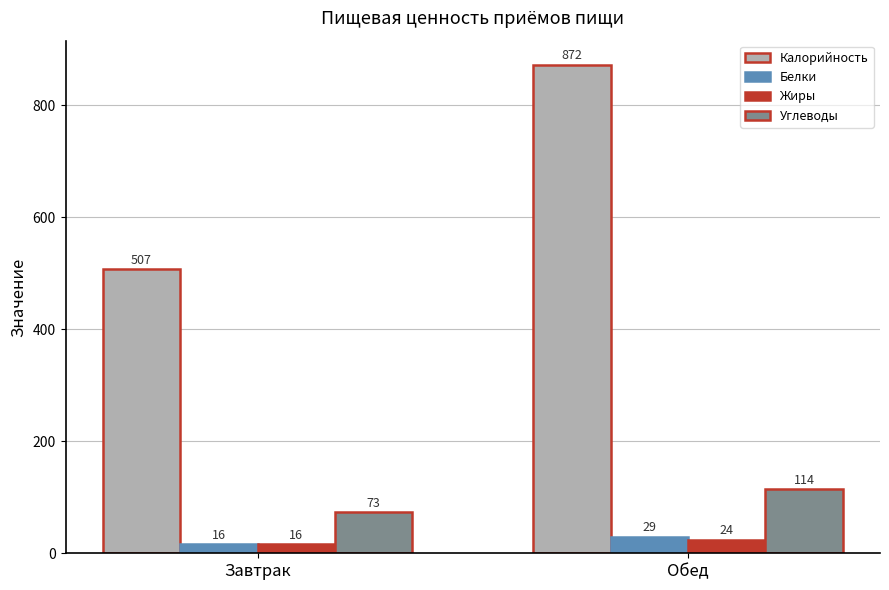

How many bars are there in each group?

4